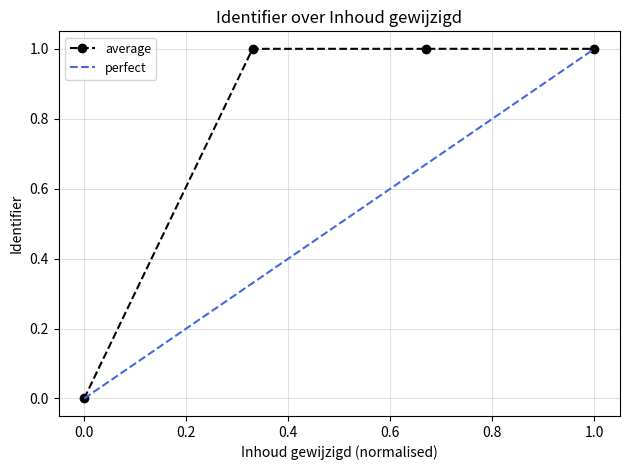

What is the greatest value displayed?

1.0